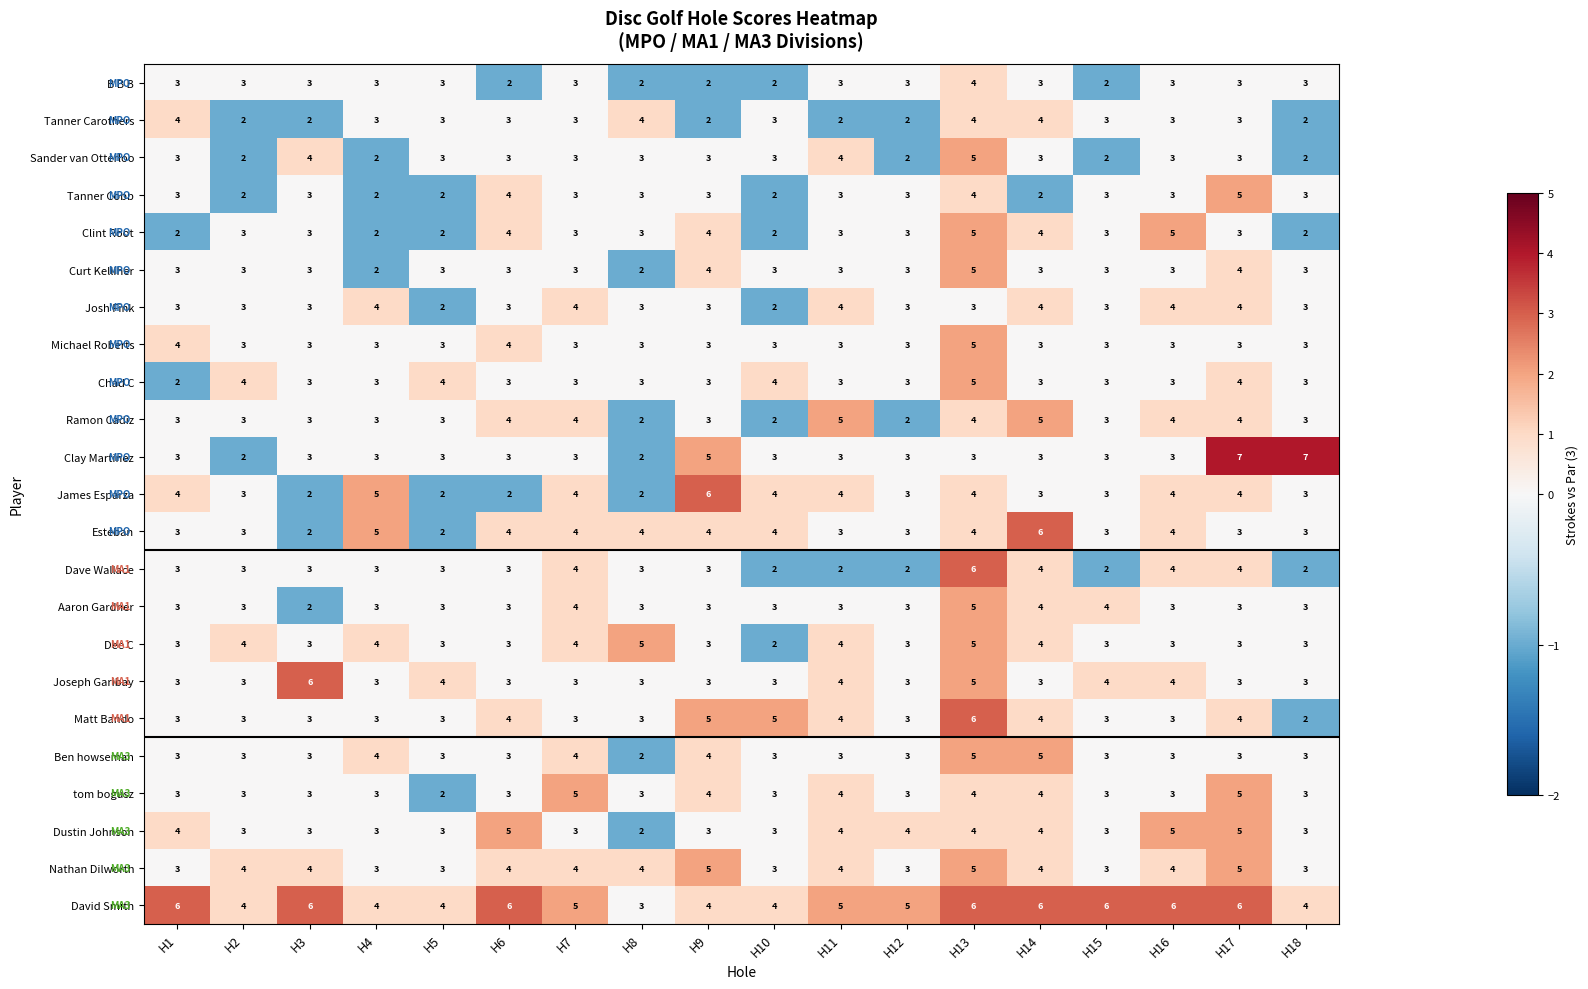

At how many categories does at least one series exceed 3?

18